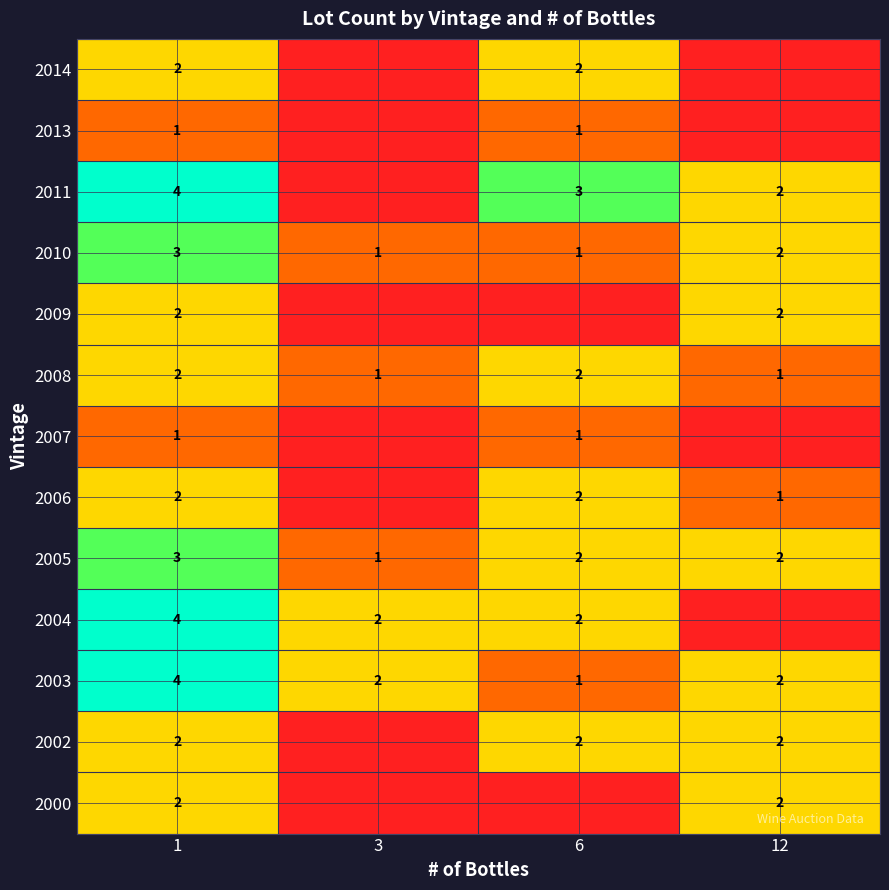

Is the value of 2000 at 1 greater than the value of 2008 at 12?

Yes